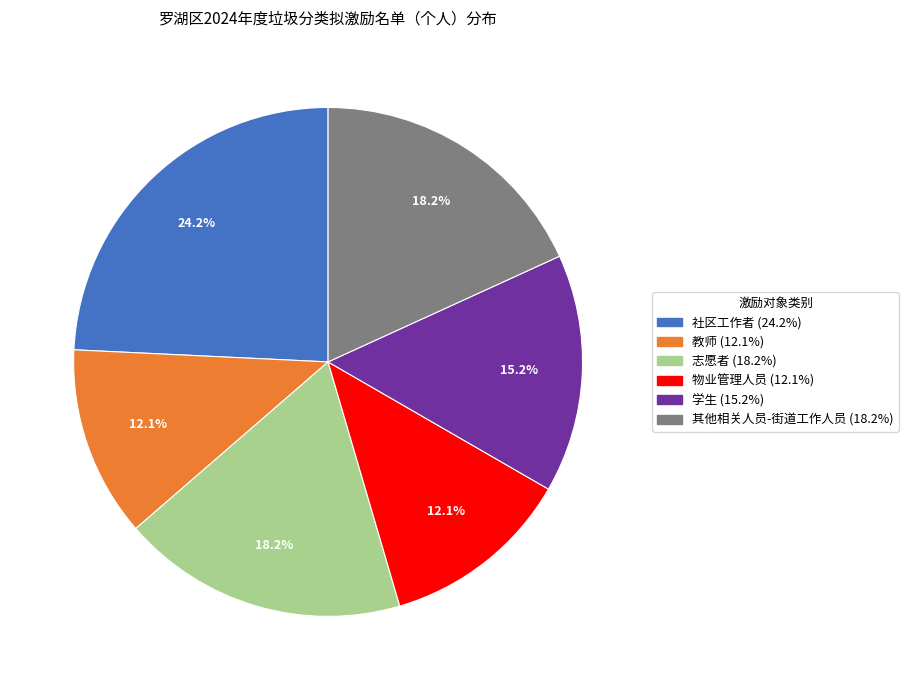

What is the ratio of the value at 社区工作者 to the value at 学生?

1.6